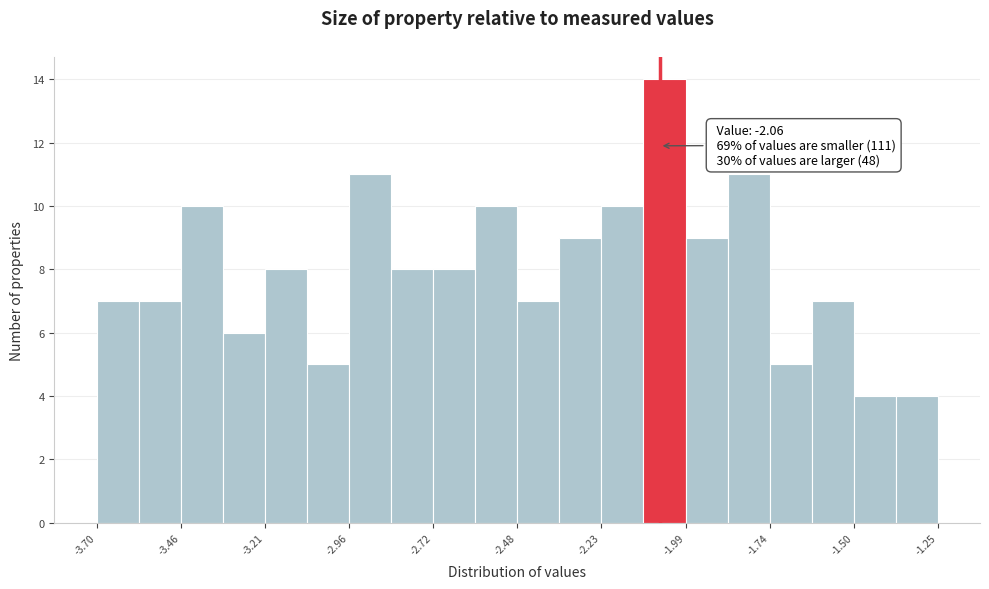

Read against the x-axis, roughly where is the centre of the tallest bar?

-2.05